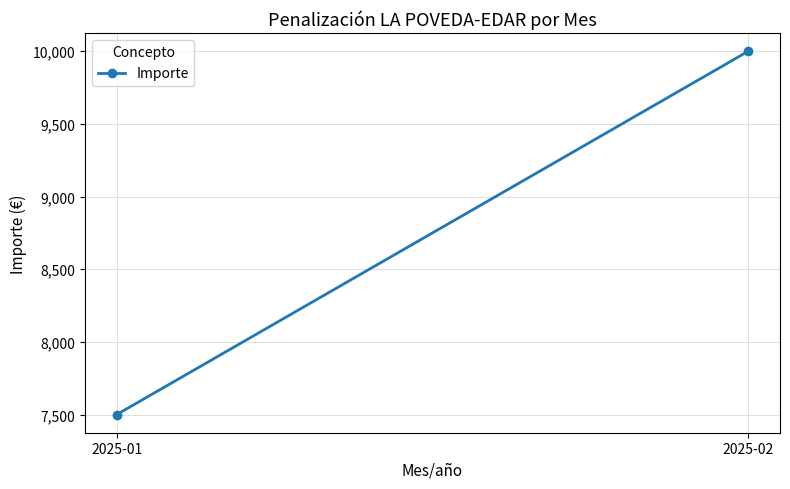

What is the ratio of the value at 2025-01 to the value at 2025-02?

0.8